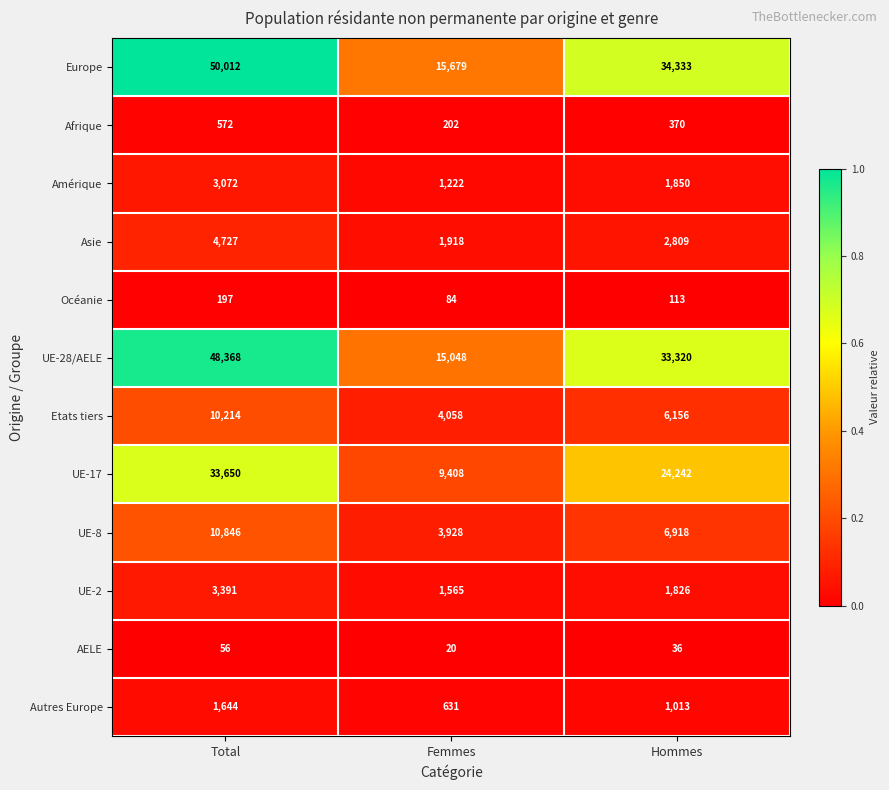

Which label corresponds to the largest value in the chart?

Total